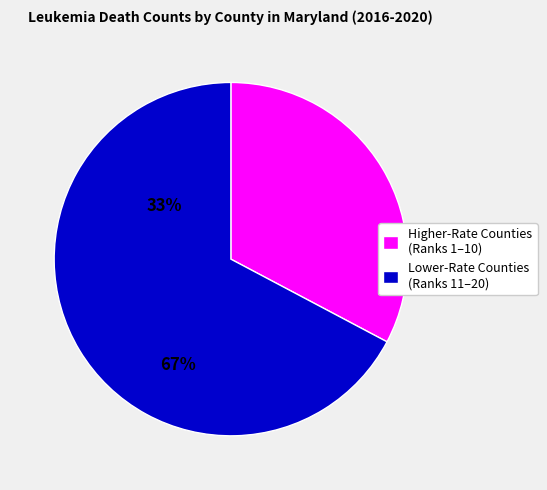

How many segments does this pie chart have?

2